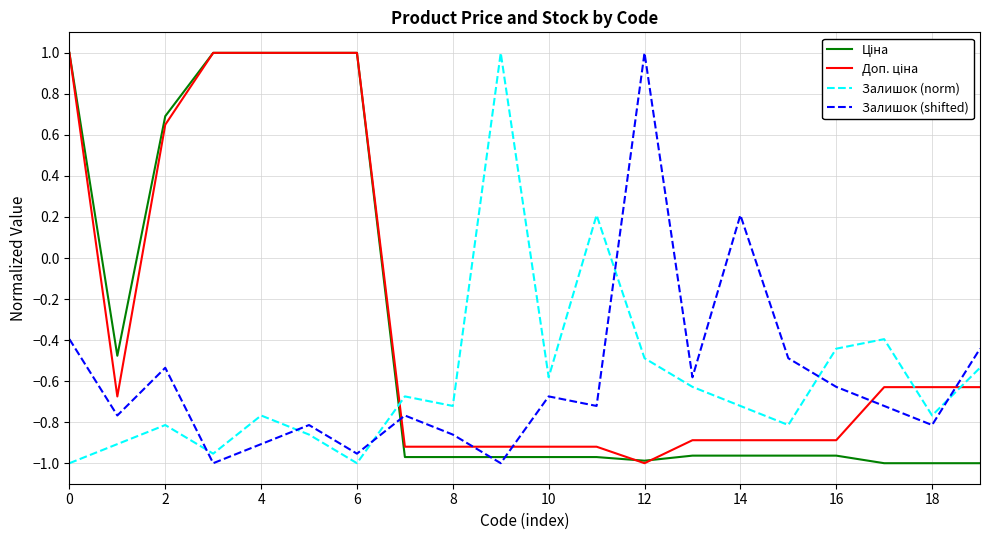

How many intersections are there between Залишок (shifted) and Залишок (norm)?

6